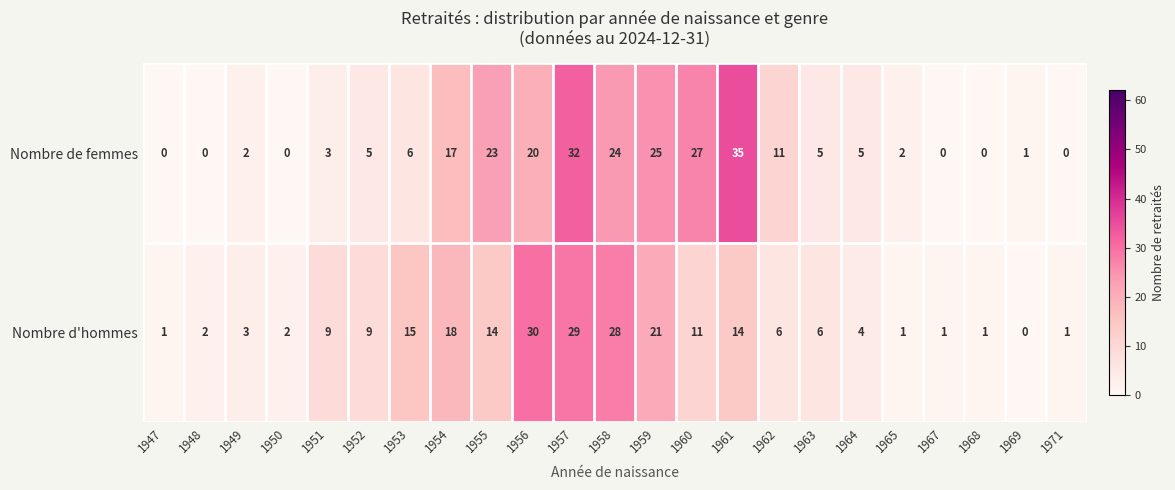

Which series has the widest spread of values?

Nombre de femmes